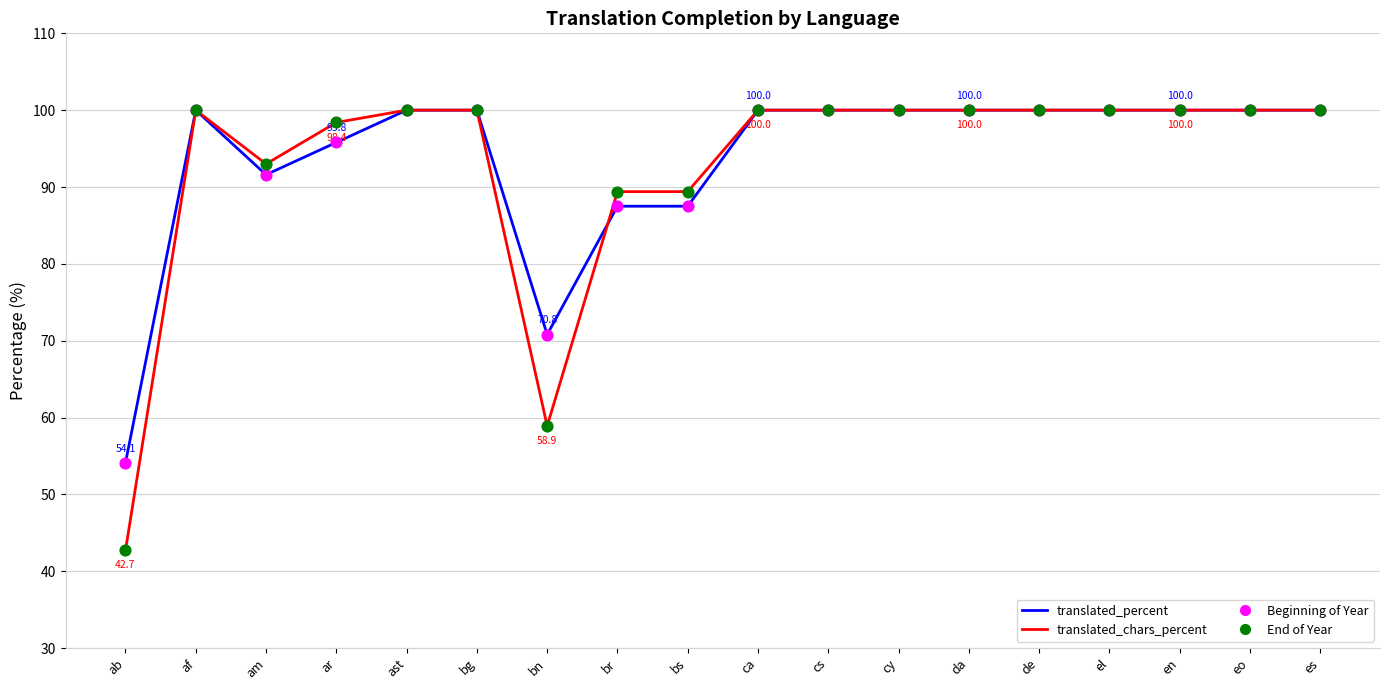

Which series has the largest range (max minus min)?

translated_chars_percent